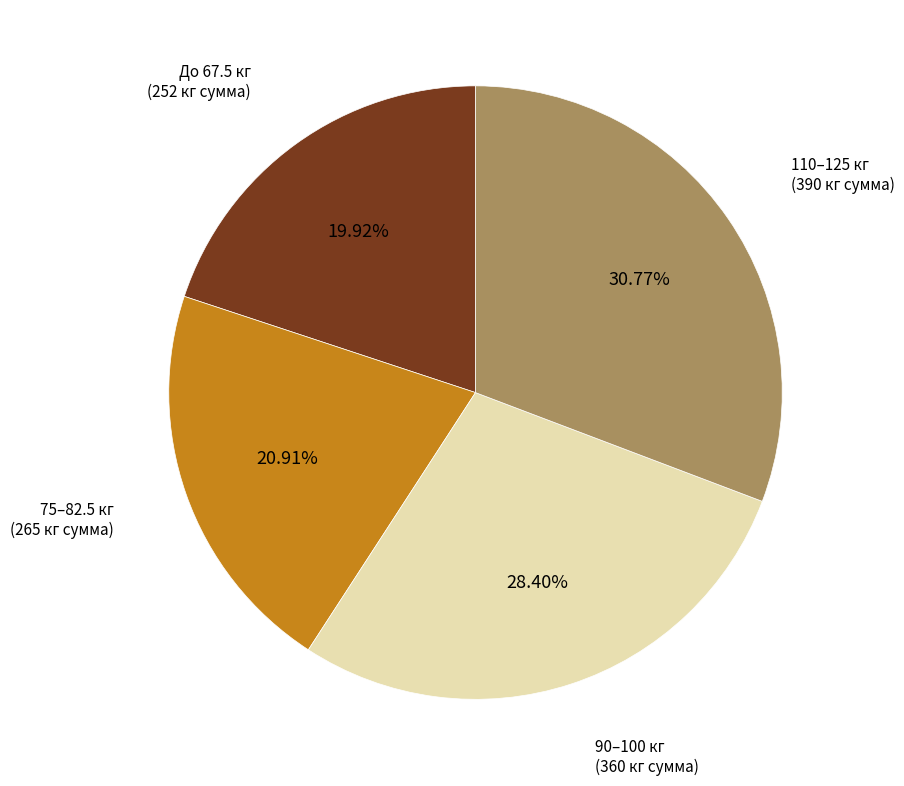

Is there a majority slice in this chart?

No